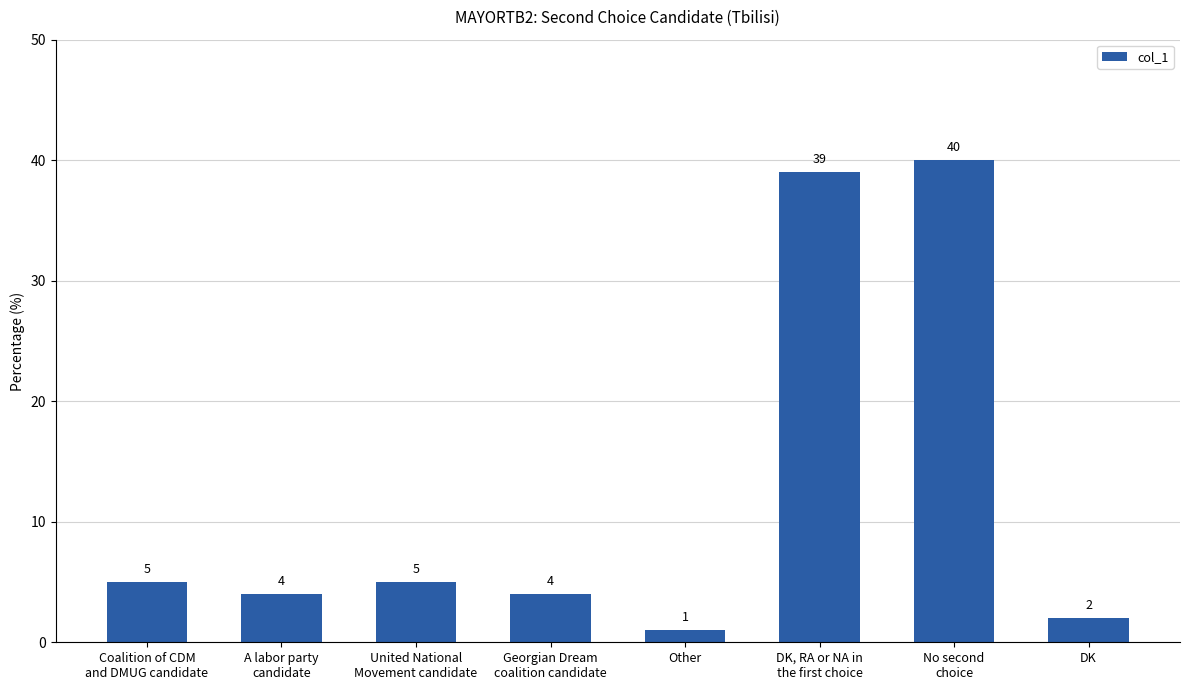

What is the value of the 8th bar from the left?

2